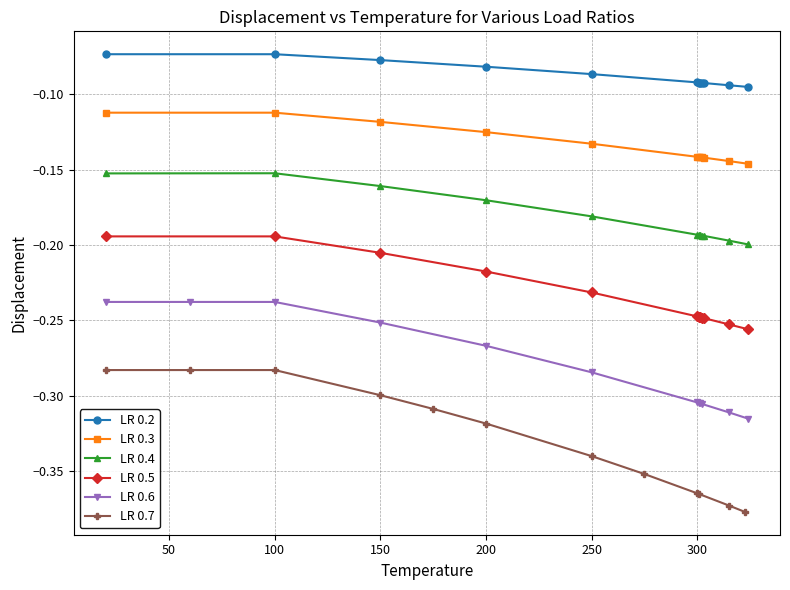

True or false: LR 0.4 has more than 1 points higher than both neighbors.

False